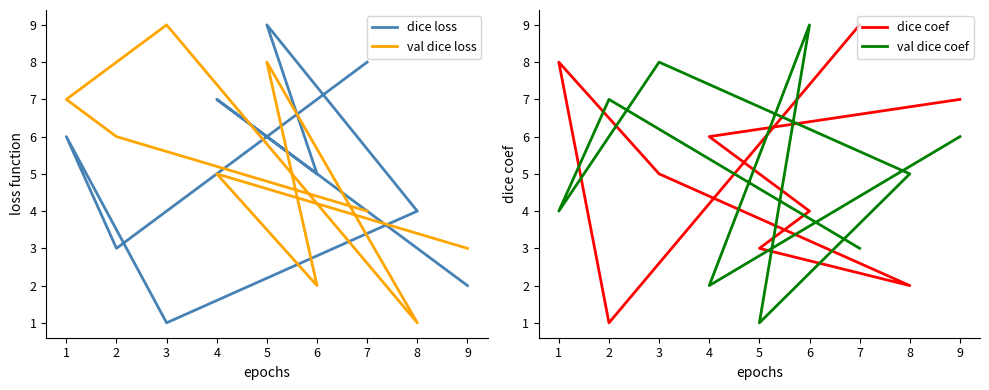

In val dice loss, how many points are higher than both neighbors (excluding endpoints)?

3